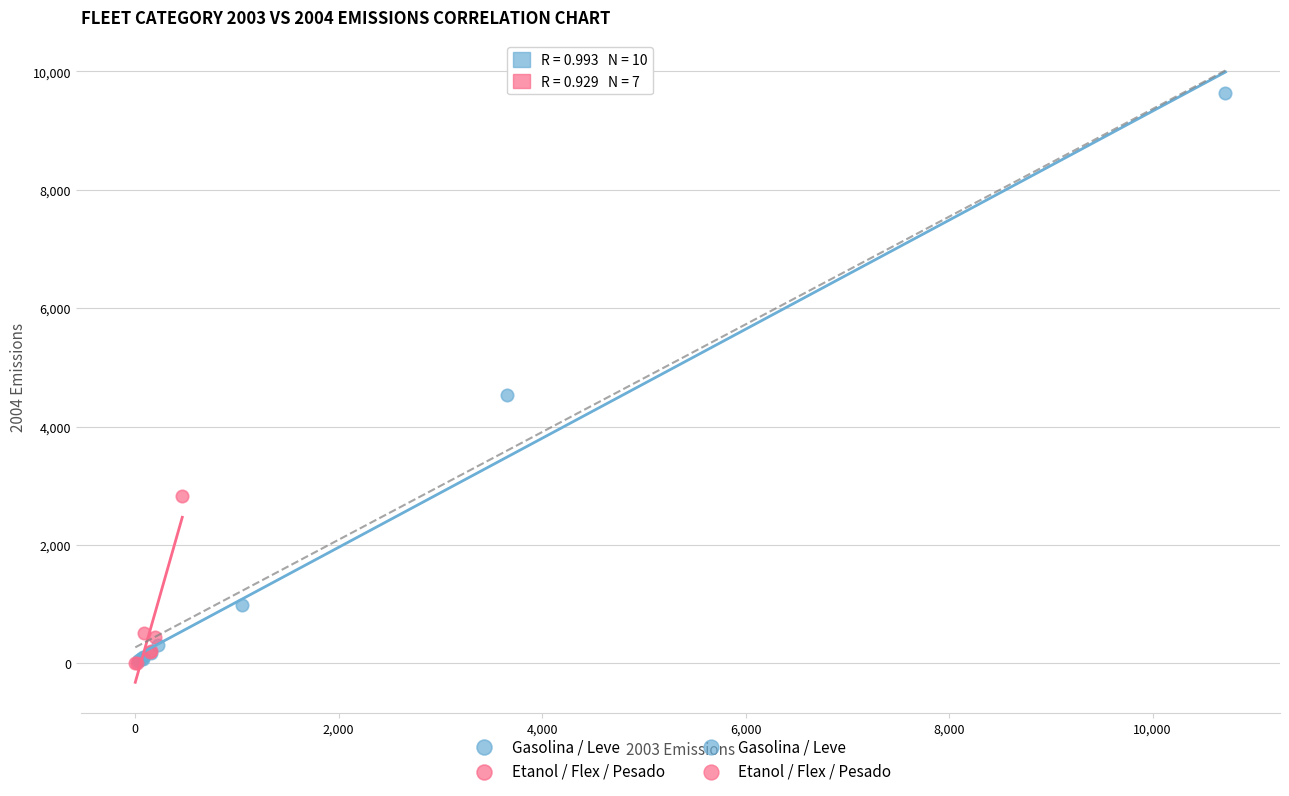

Which series contains the highest Y value?

Gasolina / Leve